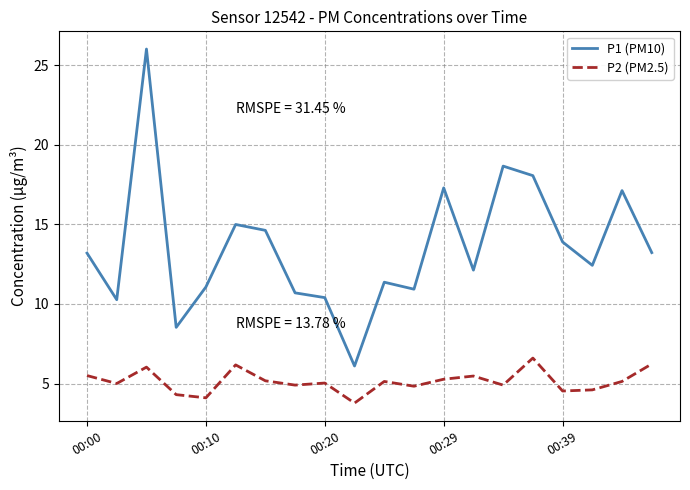

What is the minimum value for P1 (PM10)?

6.1